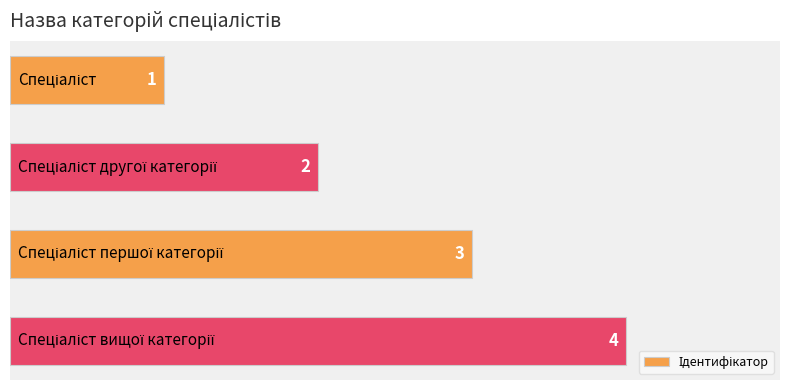

What is the value of the 1st bar from the top?

1